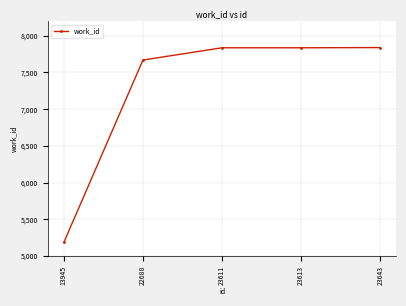

What is the value of the 1st point from the left?

5185